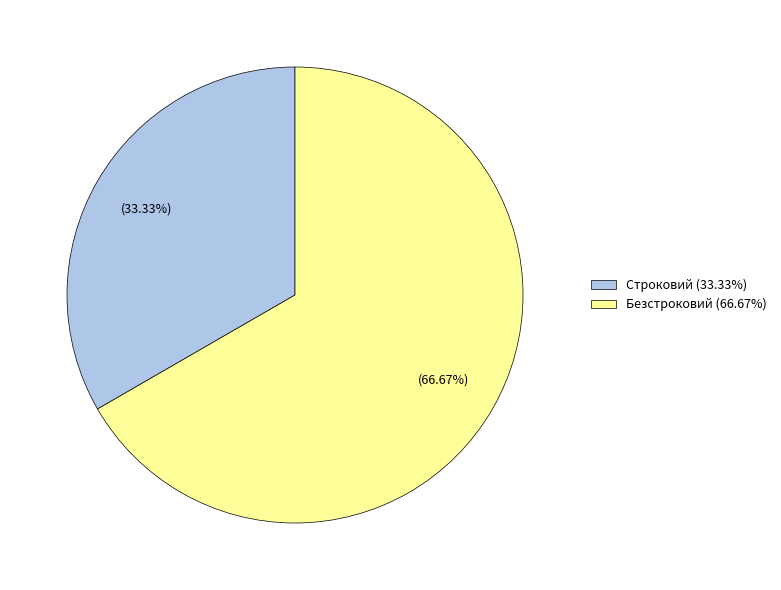

How many segments does this pie chart have?

2